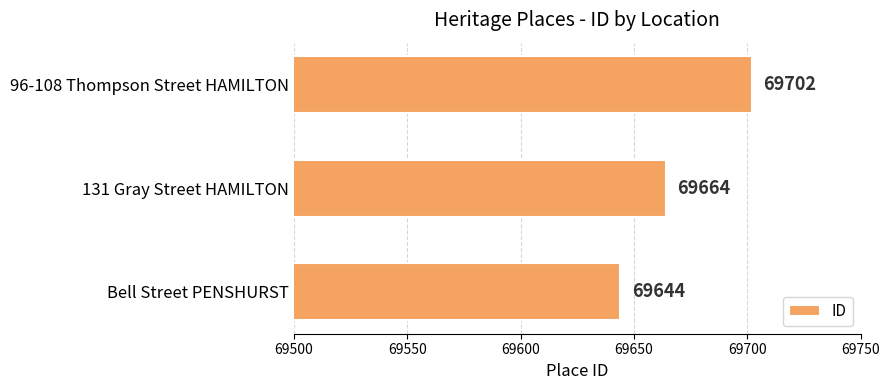

Rank the categories by value from lowest to highest.

Bell Street PENSHURST, 131 Gray Street HAMILTON, 96-108 Thompson Street HAMILTON